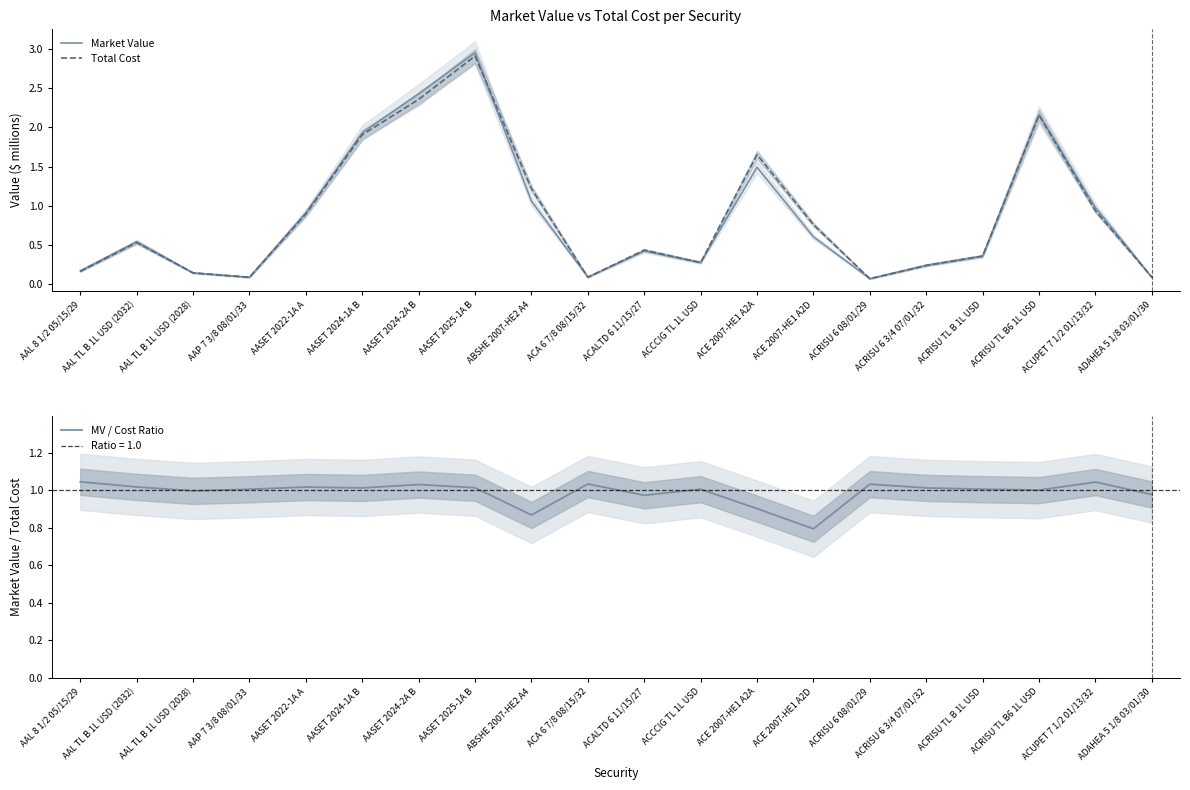

What position from the left is ACALTD 6 11/15/27?

11